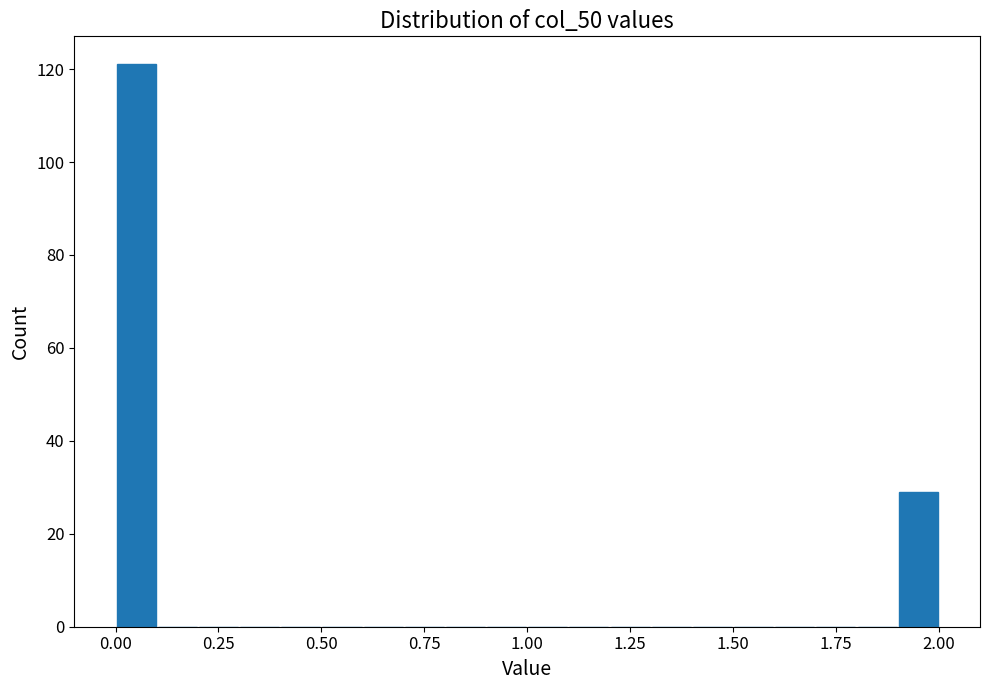

Read against the x-axis, roughly where is the centre of the tallest bar?

0.05